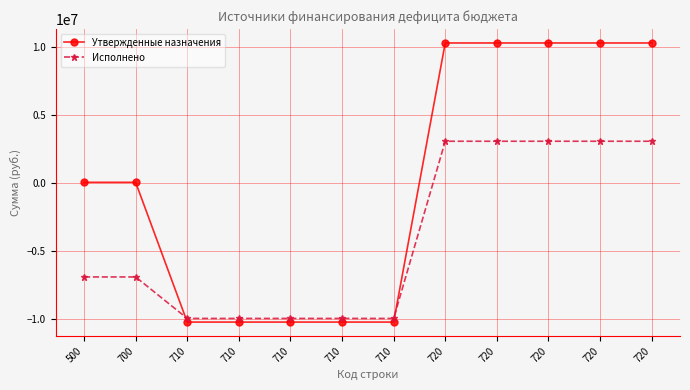

Count the number of categories in the chart.

12